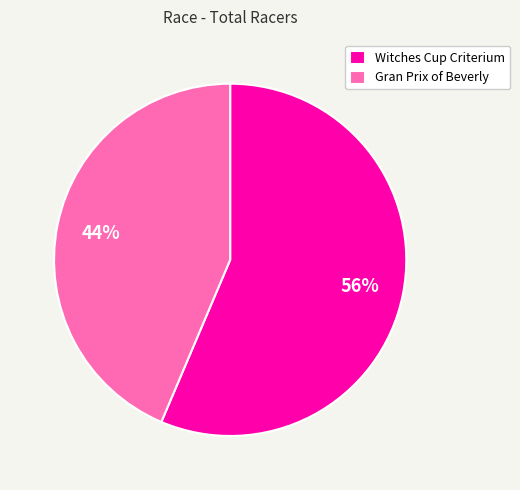

Is there any slice that represents more than half of the pie?

Yes